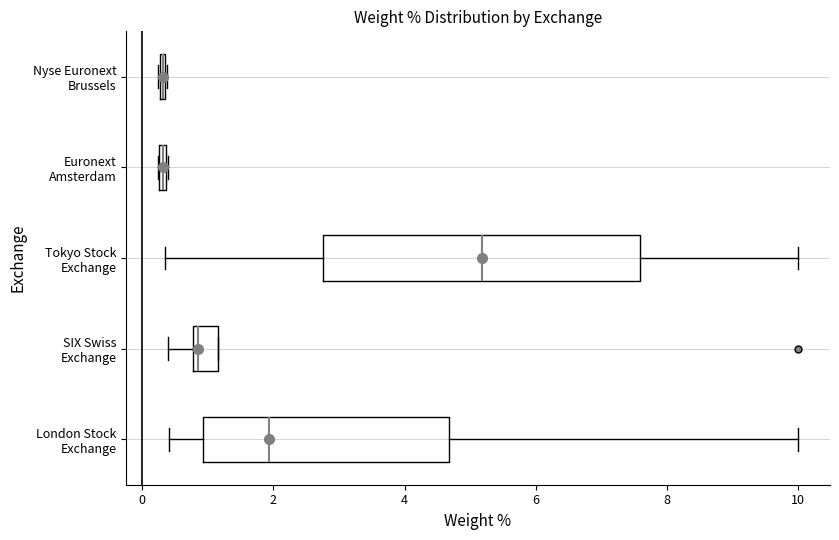

Which box is the widest, from its left edge to its right edge?

Tokyo Stock Exchange